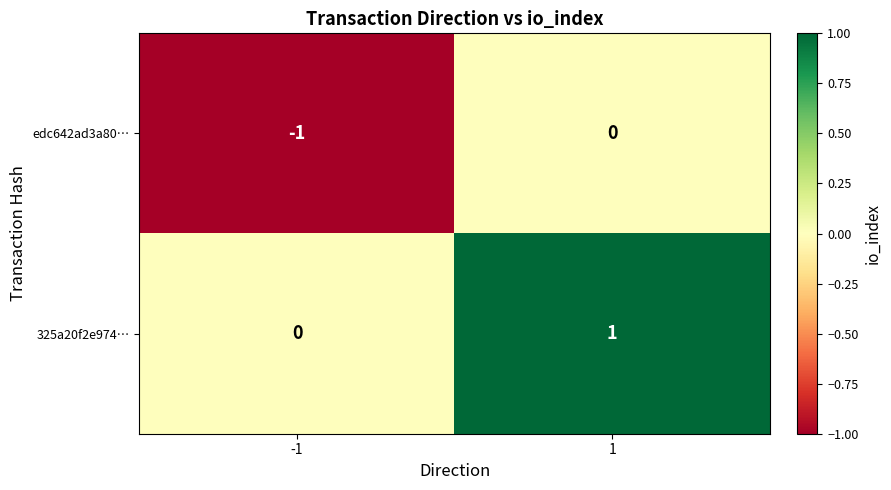

The value of edc642ad3a80… at -1 is 0. True or false?

False